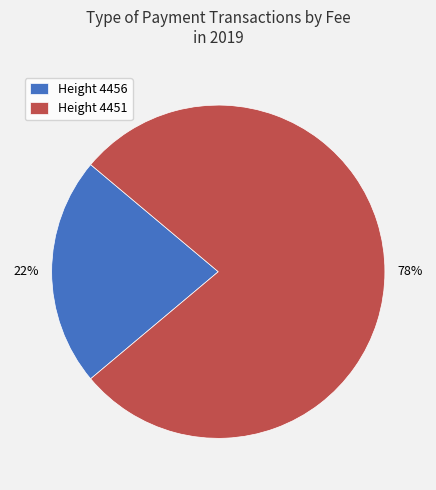

Rank the categories by value from lowest to highest.

Height 4456, Height 4451